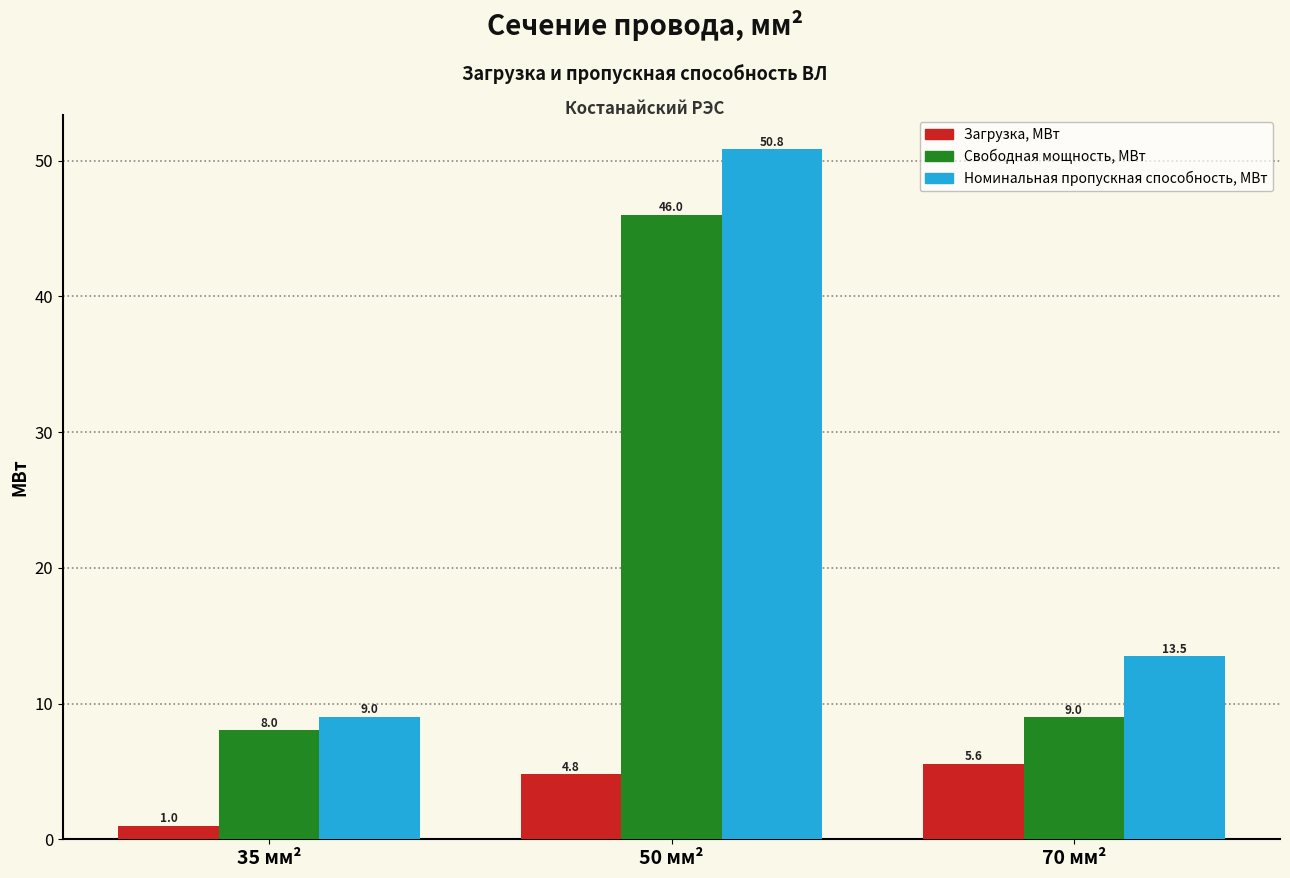

What position from the right is 50 мм²?

2